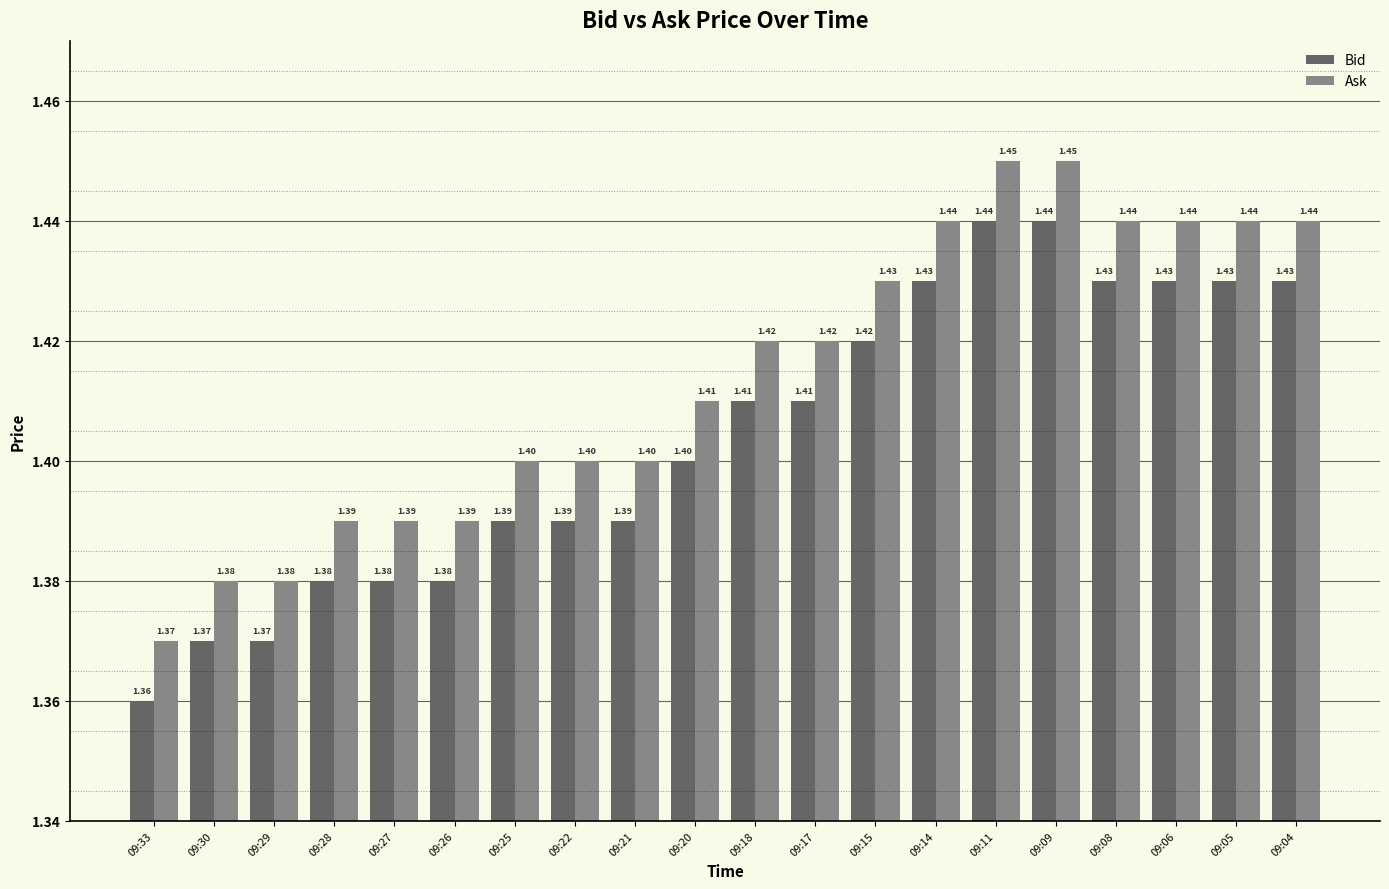

What is the value of the Bid bar at the 8th from the left?

1.4